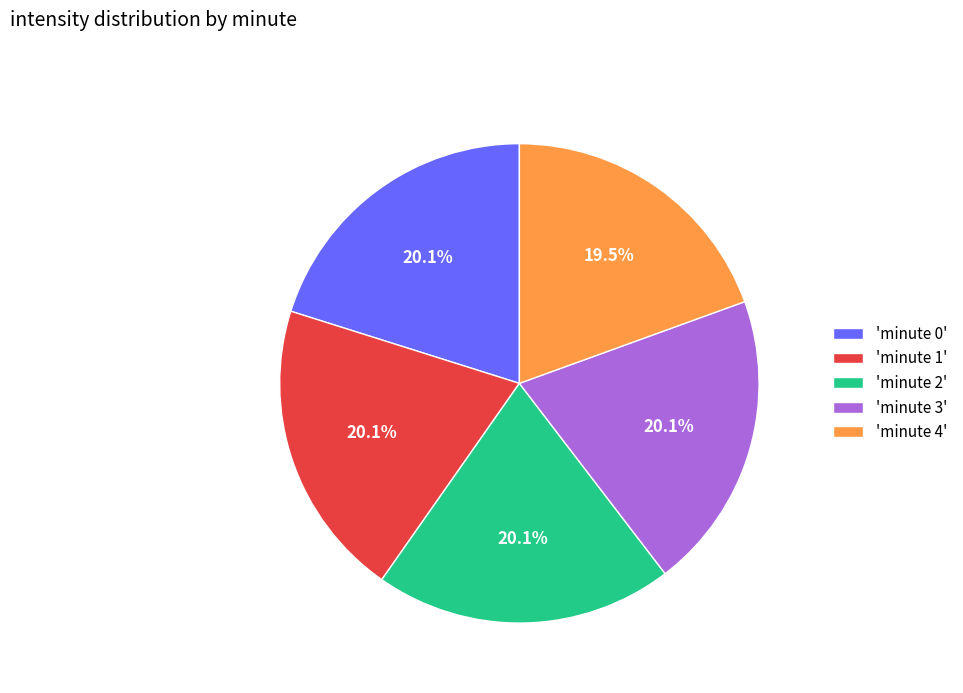

Approximately how many times larger is the value at 'minute 3' compared to 'minute 2'?

1.0